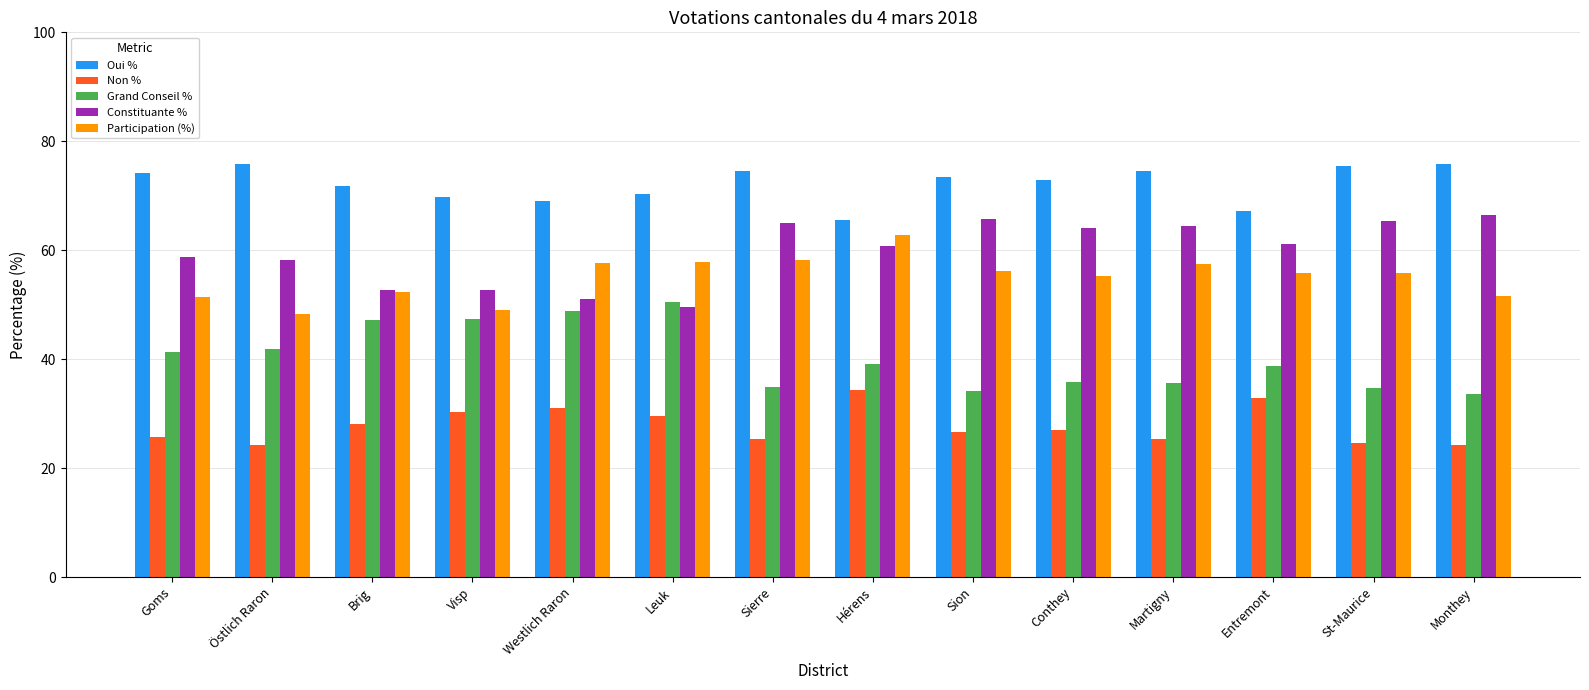

The Grand Conseil % series shows 7.8 at Martigny. True or false?

False